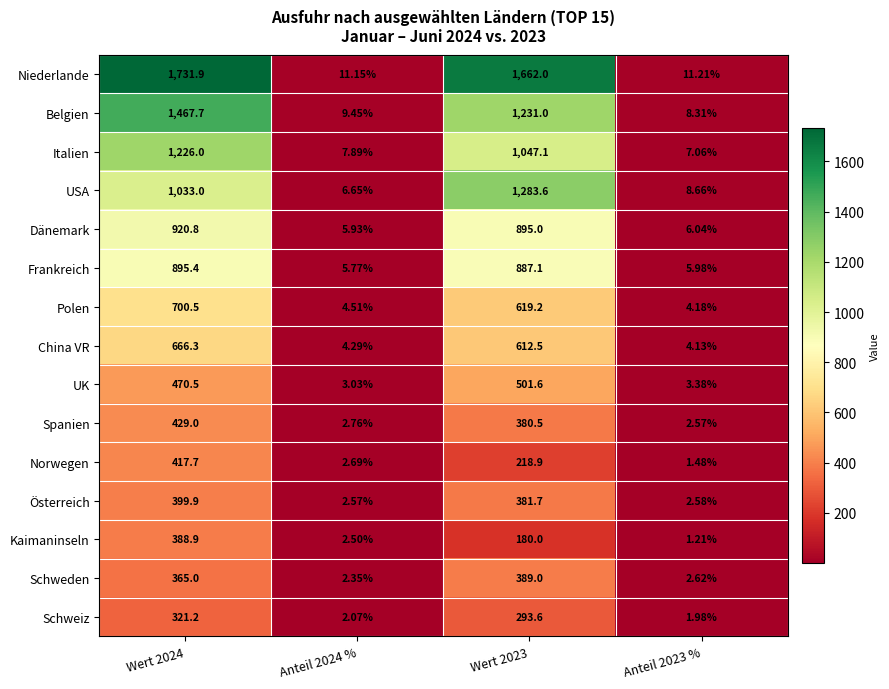

Which series has the largest range (max minus min)?

Niederlande